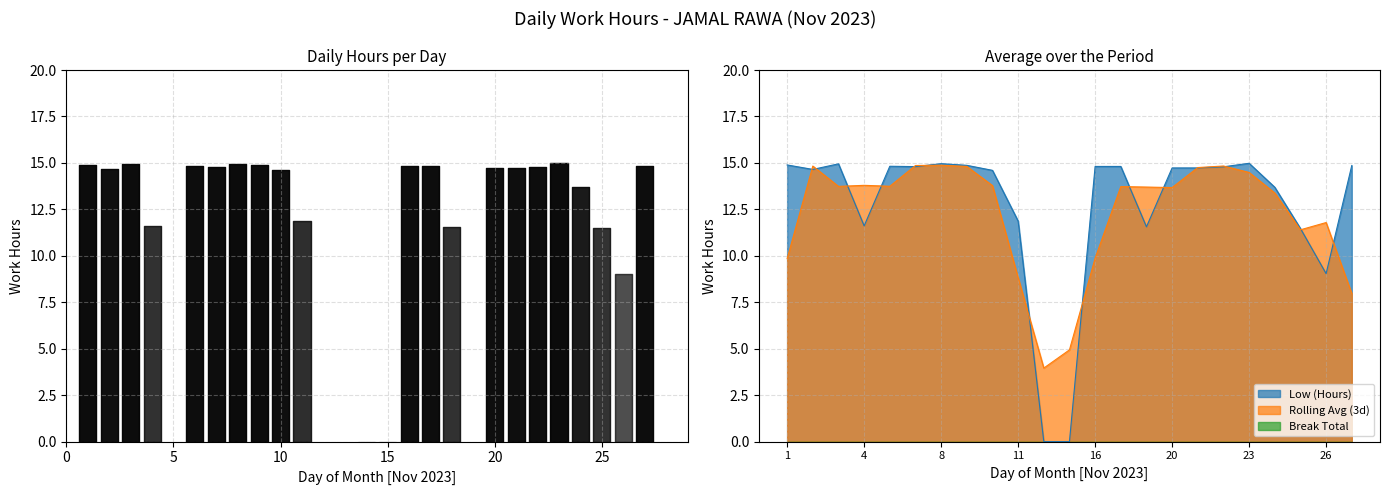

At which label does the data first exceed 14?

1